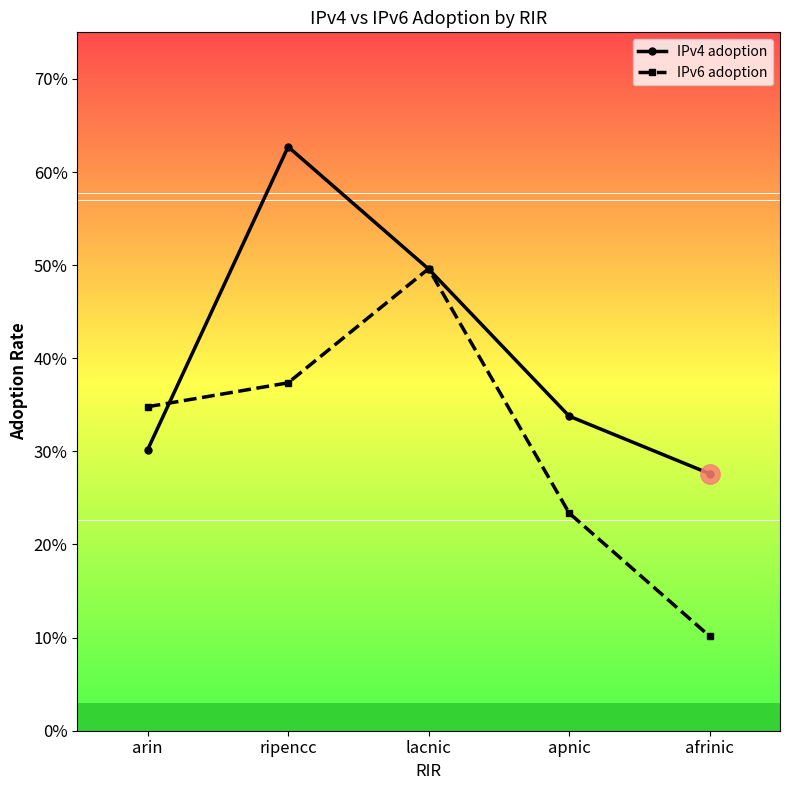

What are all the series names shown in the legend?

IPv4 adoption, IPv6 adoption